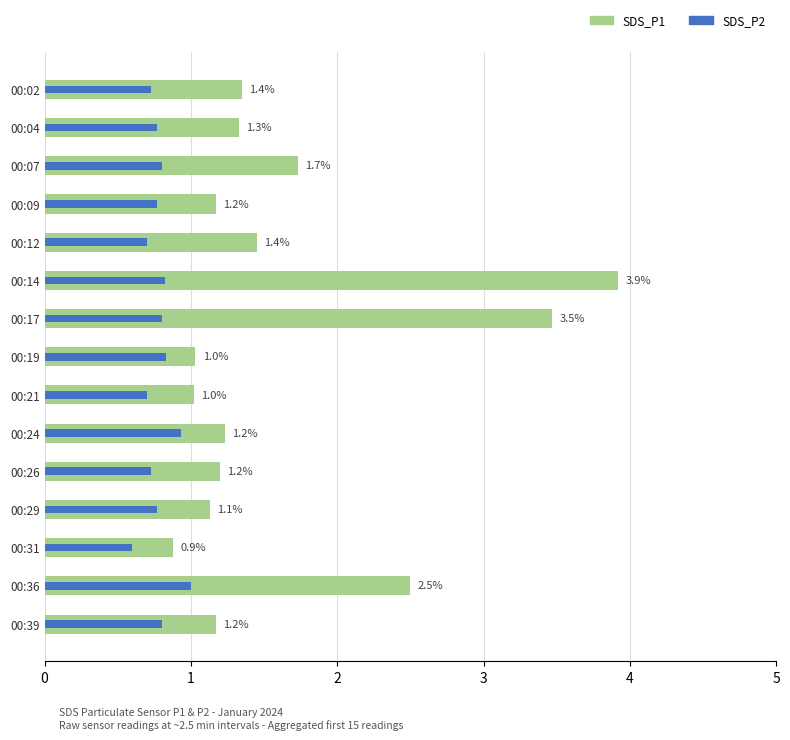

How many data points in SDS_P1 are above 1?

14